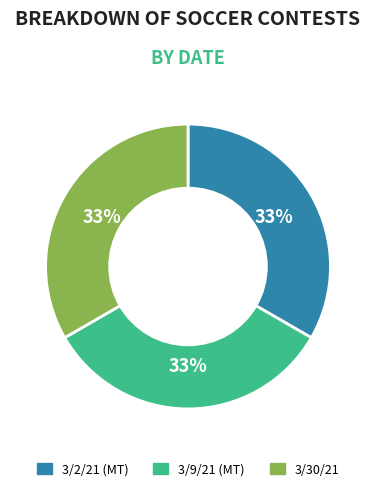

To the nearest percent, what percentage of the pie is 3/2/21 (MT)?

33%